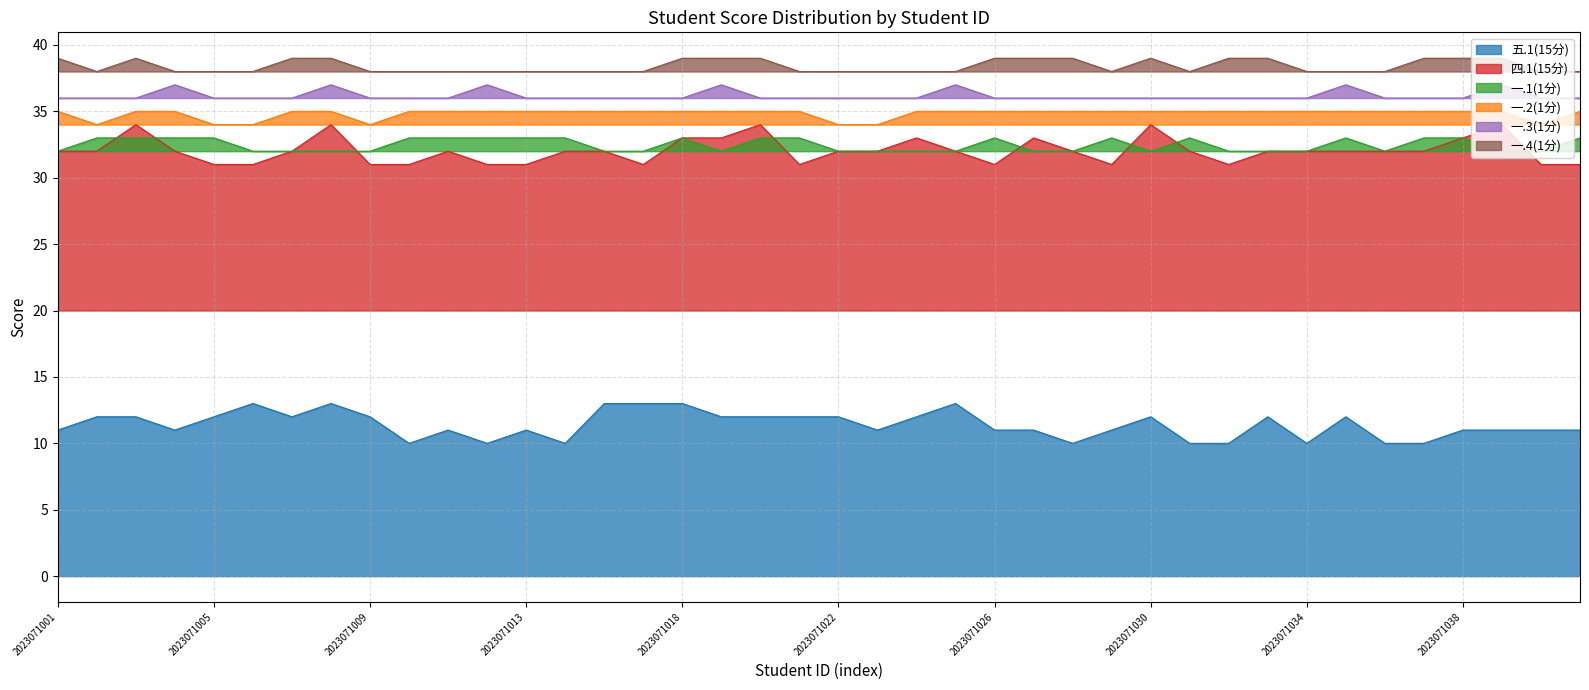

Is the value of 一.2(1分) at 2023071035 greater than the value of 五.1(15分) at 2023071036?

Yes